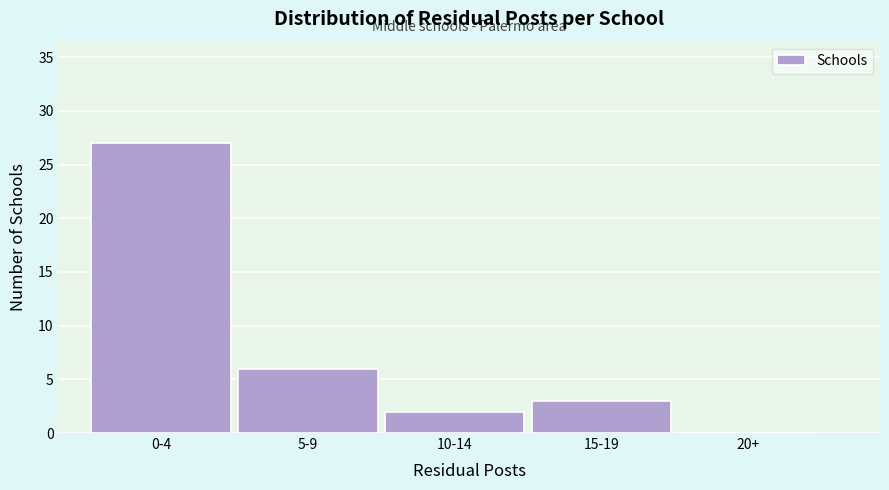

Reading left to right, transcribe all the data shown in this chart.

0-4=27	5-9=6	10-14=2	15-19=3	20+=0